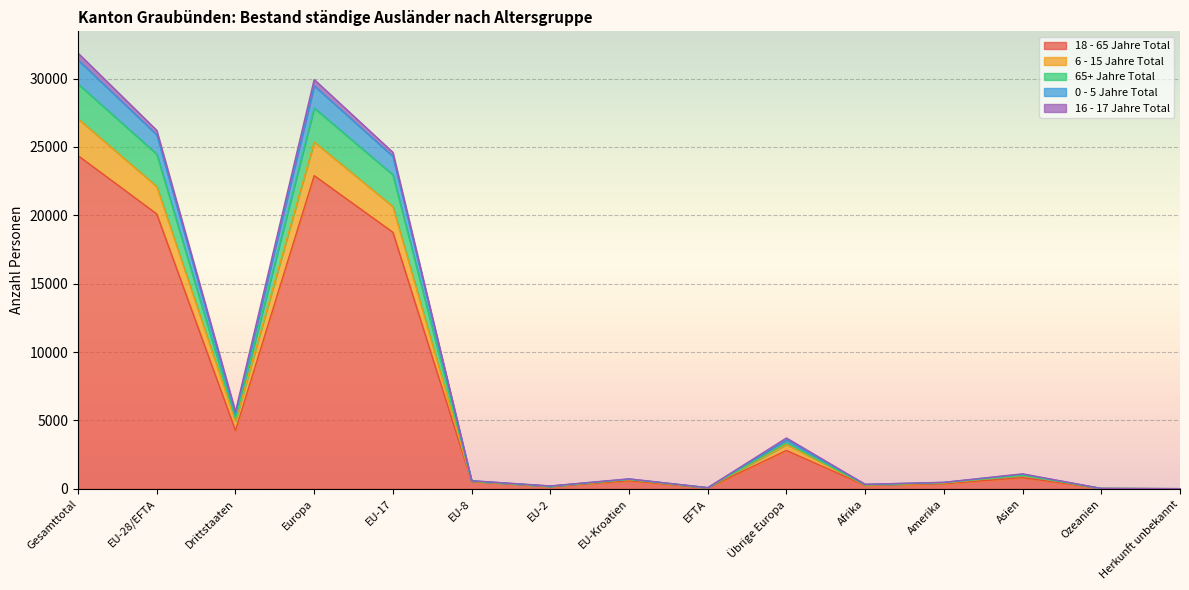

True or false: 18 - 65 Jahre Total has a value of 10042 at Europa.

False